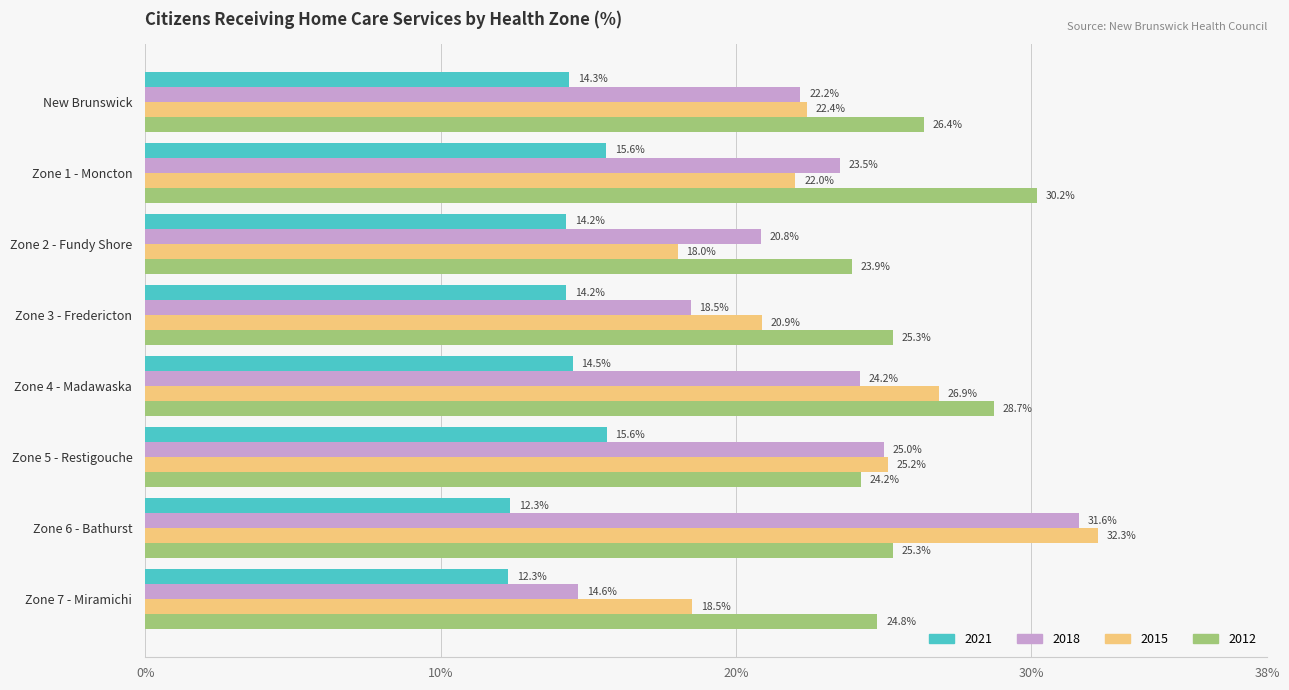

At which category is the sum across all series the highest?

Zone 6 - Bathurst